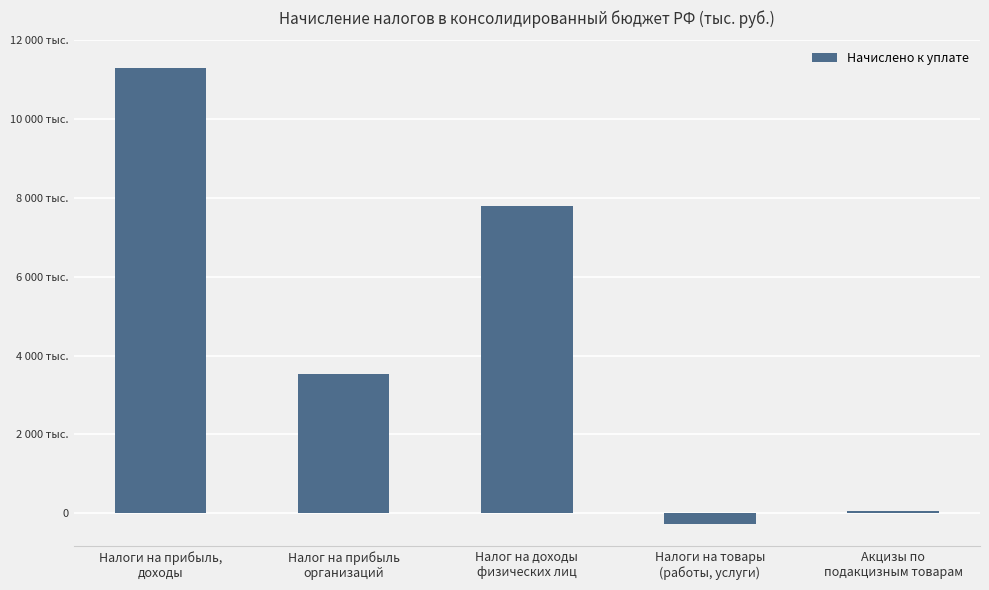

Does the chart contain stacked bars?

No